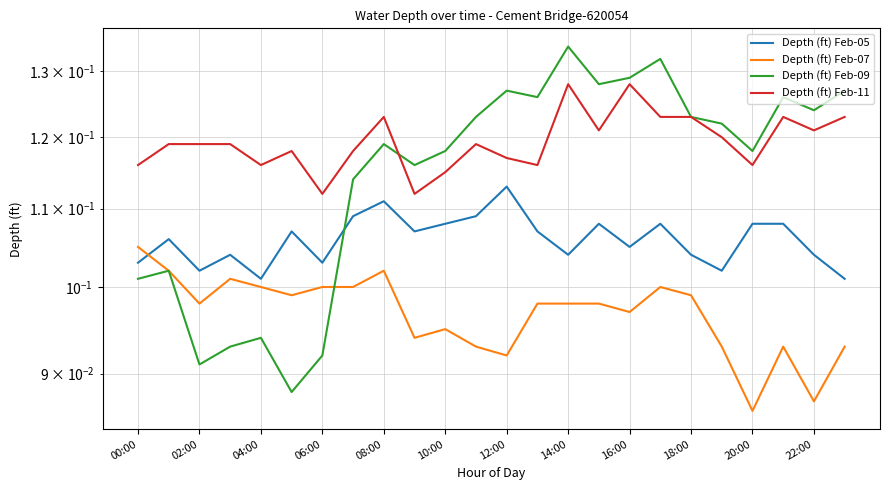

Count the number of data series in this chart.

4